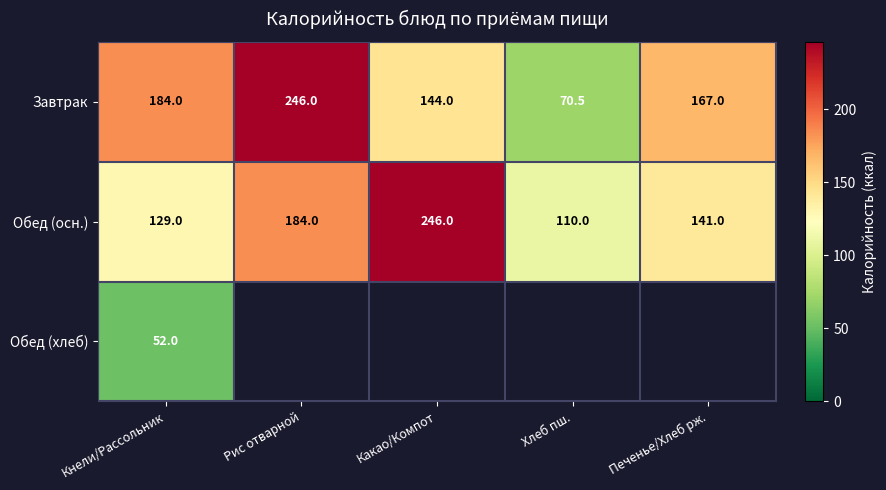

At which label is Обед (осн.) closest to 178?

Рис отварной